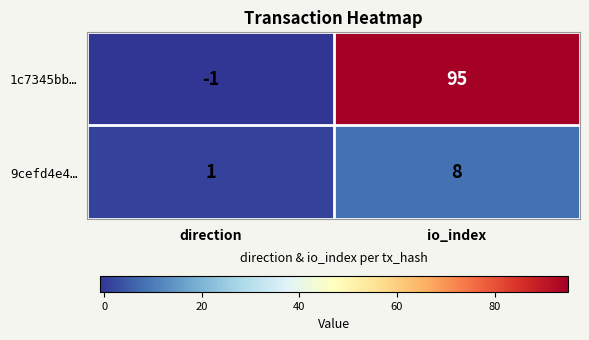

What is the minimum value shown in the chart?

-1